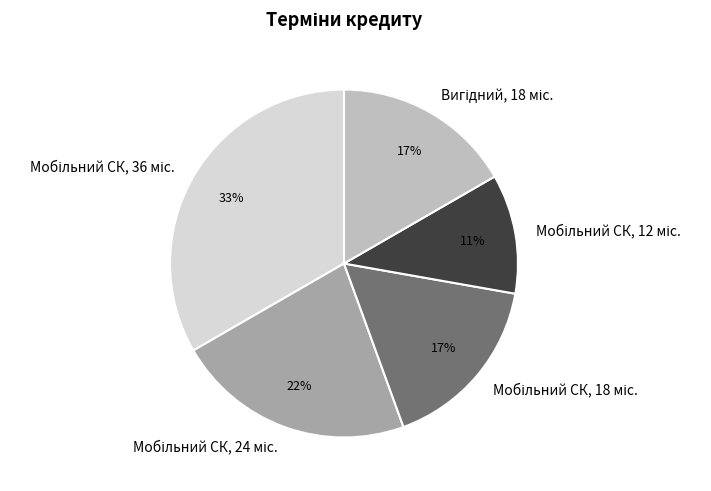

Does any single category account for the majority?

No